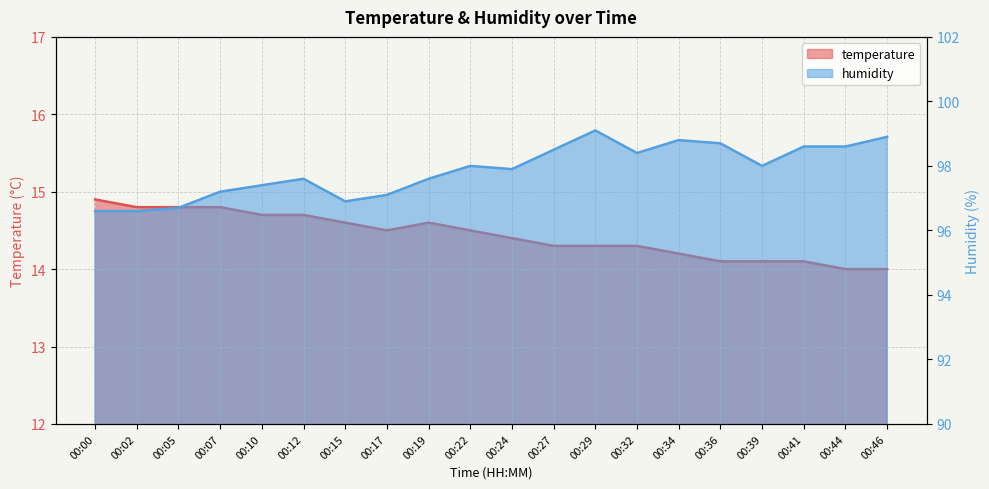

How many interior local peaks does the humidity series have?

4